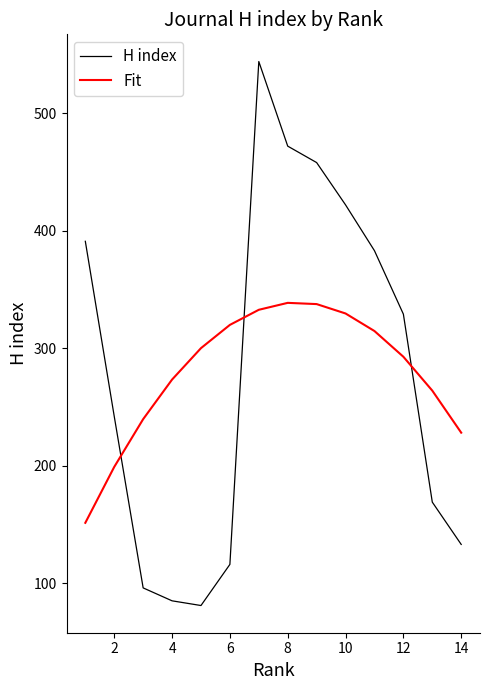

Is it true that Fit equals 493.1 at 9?

False